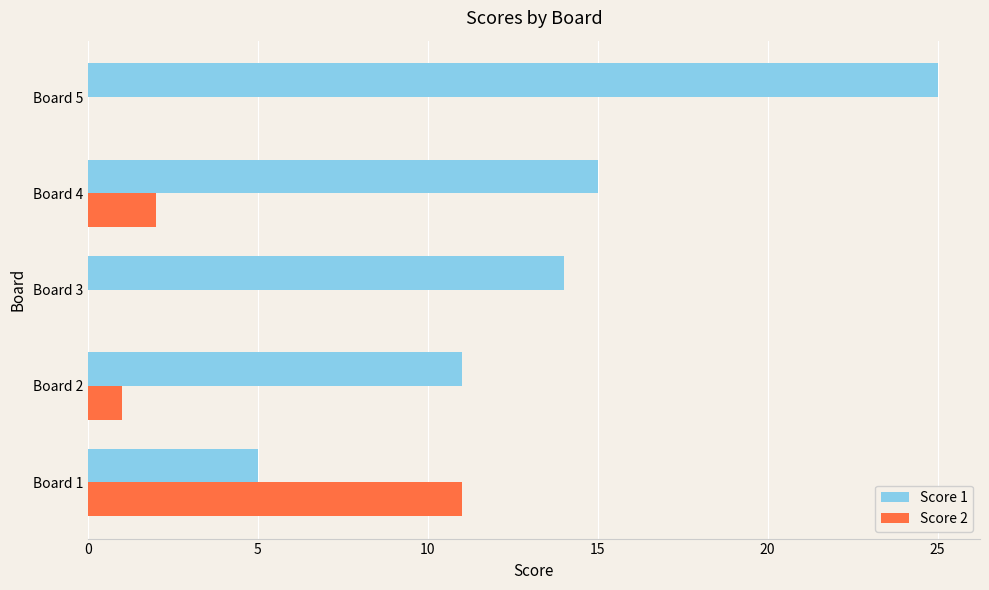

Which label corresponds to the largest value in the chart?

Board 5